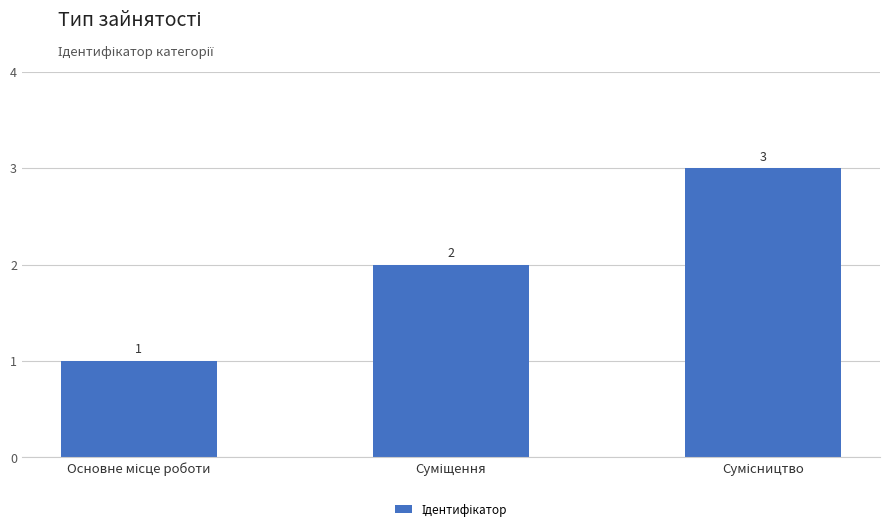

What is the sum of all values?

6